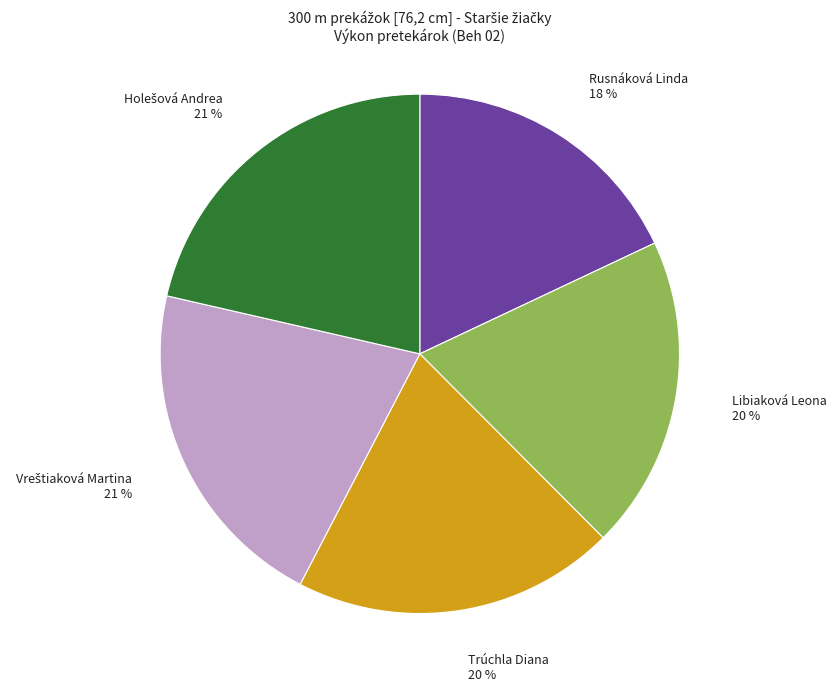

Is it true that Libiaková Leona is 20% of the pie?

True